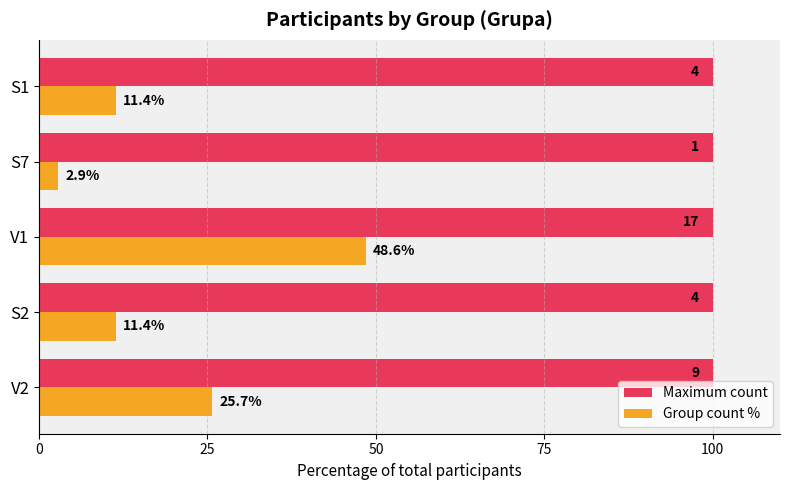

What is the sum of all Maximum count values?

500.0